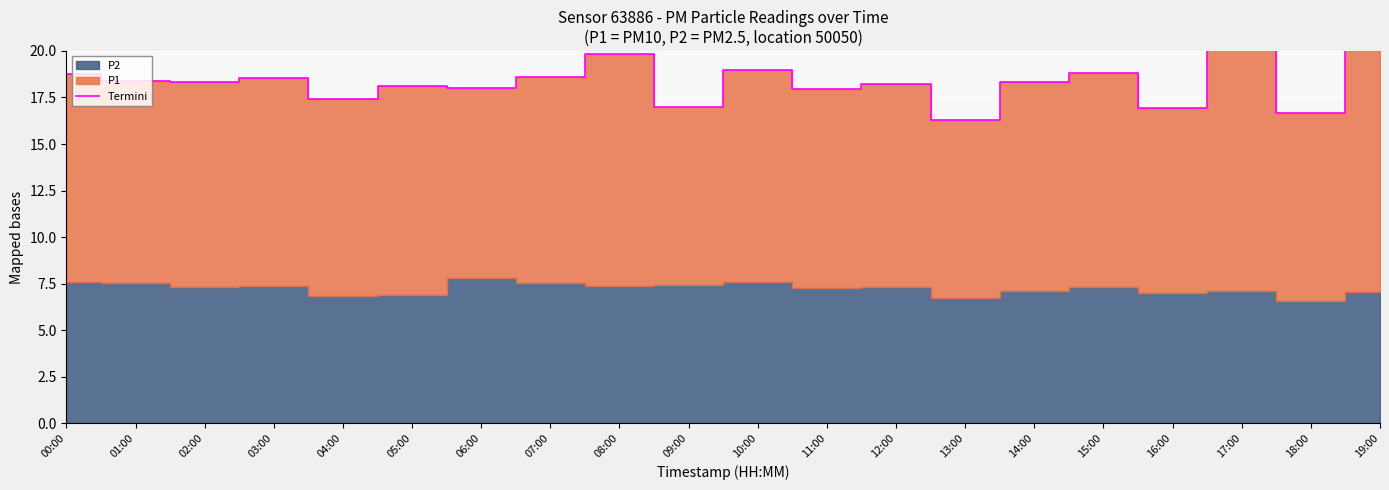

Where does the data first go above 18?

00:00